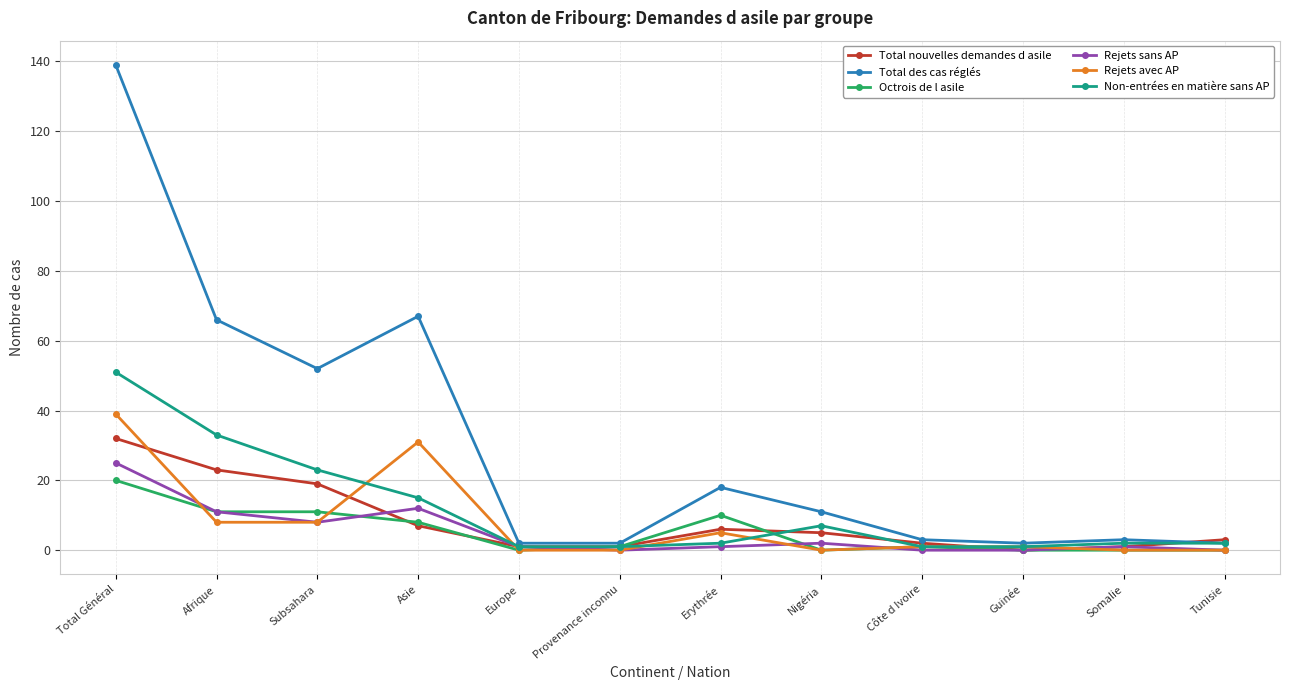

What is the spread (max minus min) of values at Provenance inconnu?

2